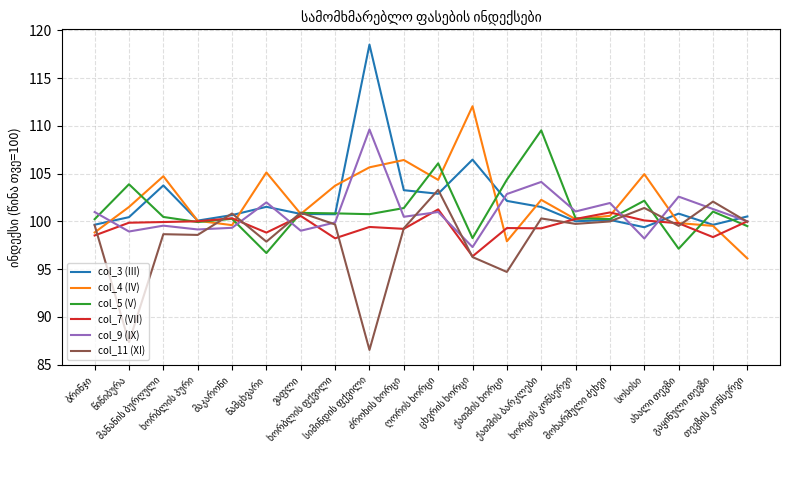

Which series has the largest range (max minus min)?

col_3 (III)